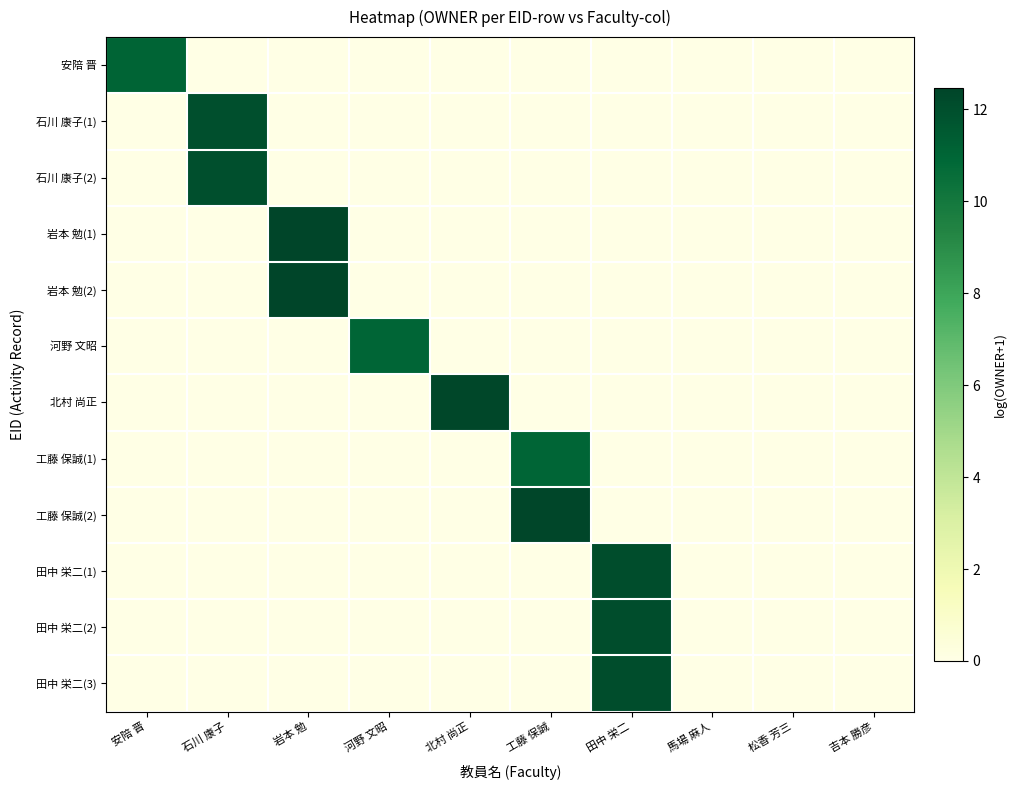

Which category has the lowest value across all series?

石川 康子